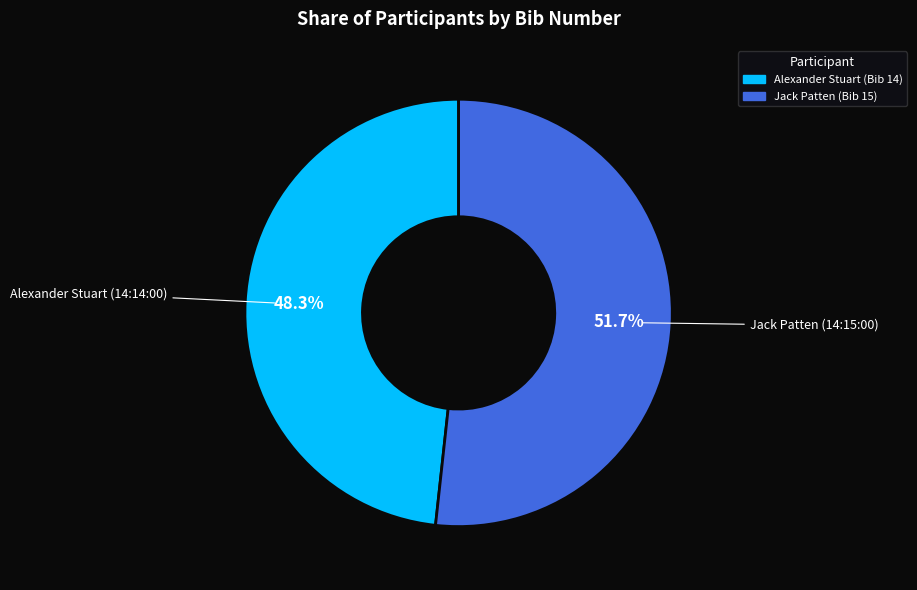

Count the number of slices in the pie.

2